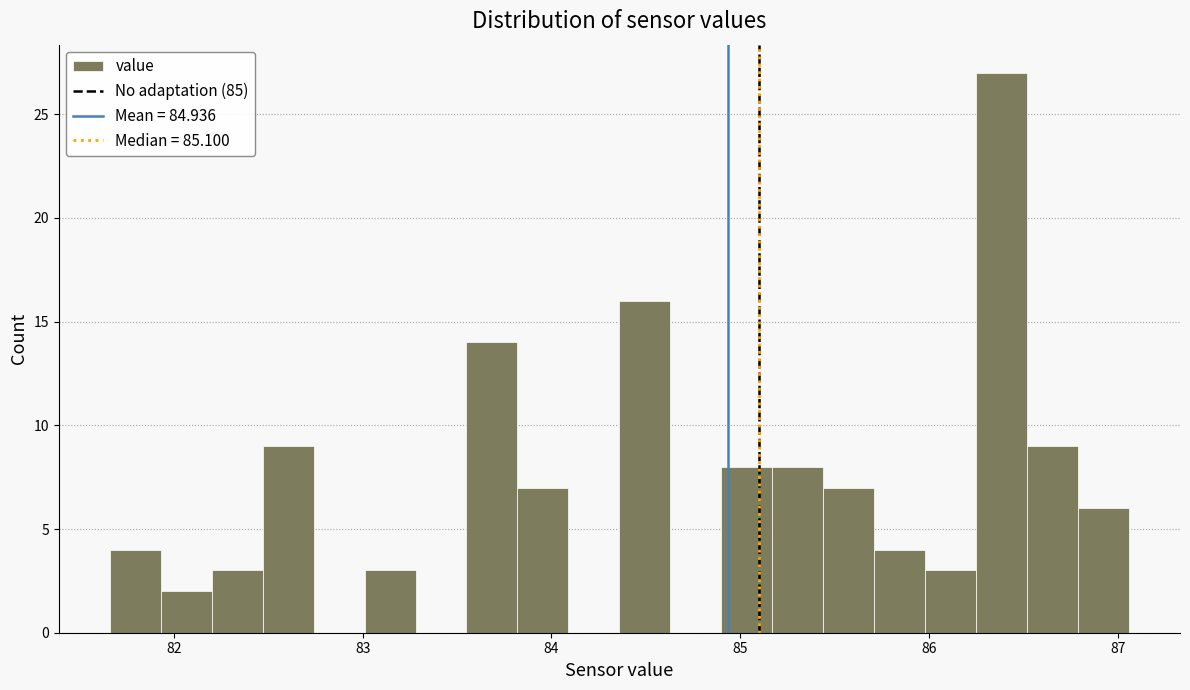

Around what value on the x-axis is the tallest bar? Give the approximate position of its centre, as read against the axis.

86.4